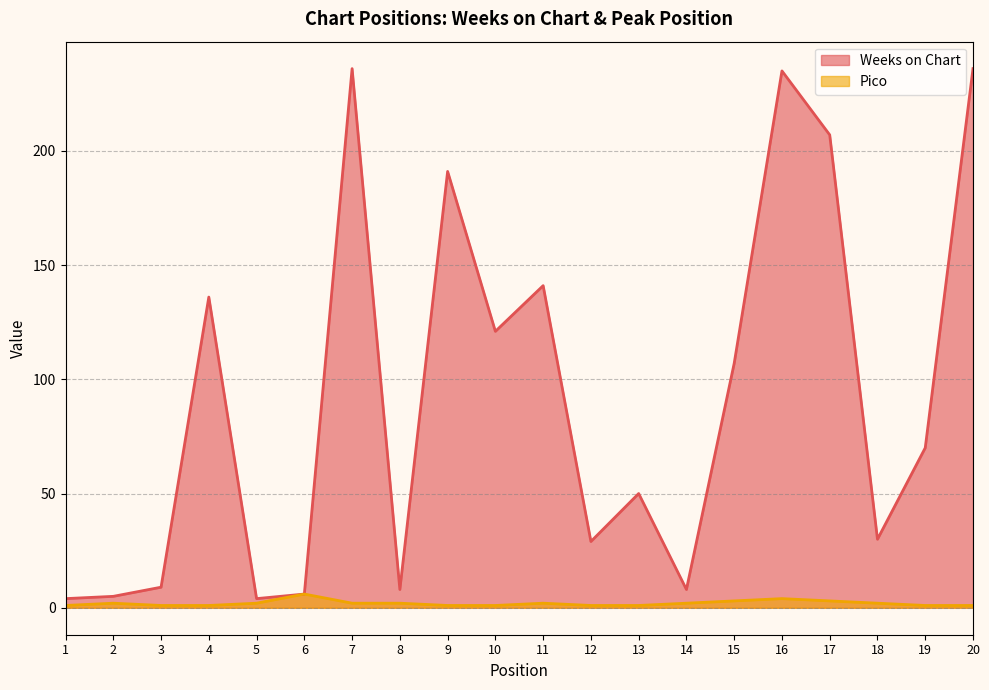

At which category does the chart reach its minimum across all series?

1